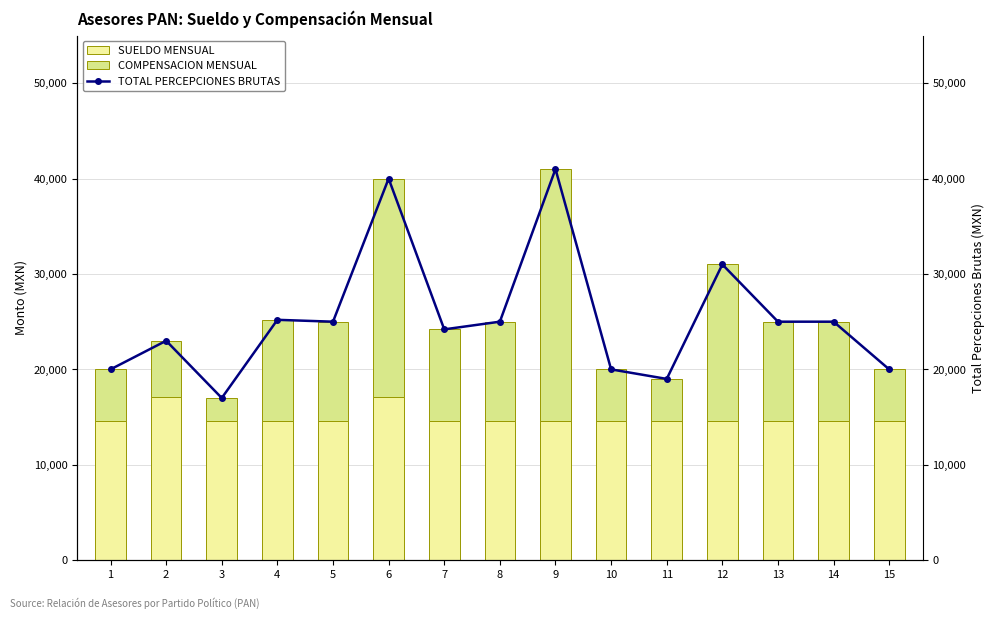

The value of TOTAL PERCEPCIONES BRUTAS at 15 is 34662. True or false?

False